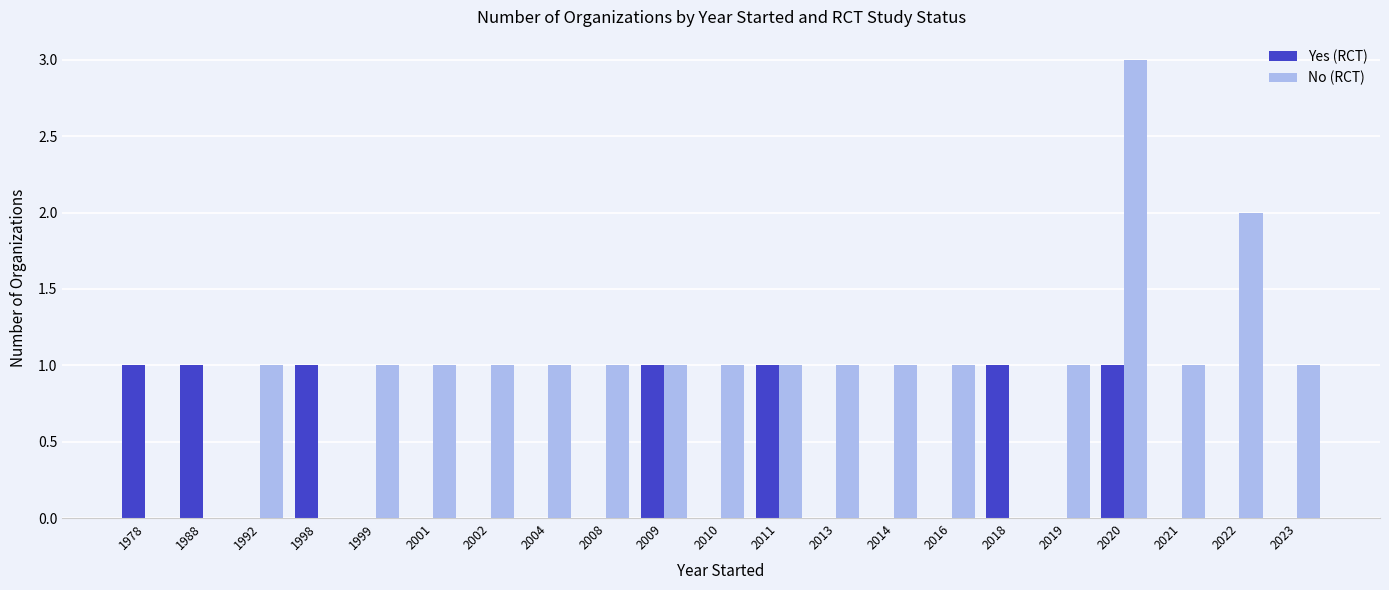

What are all the series names shown in the legend?

Yes (RCT), No (RCT)